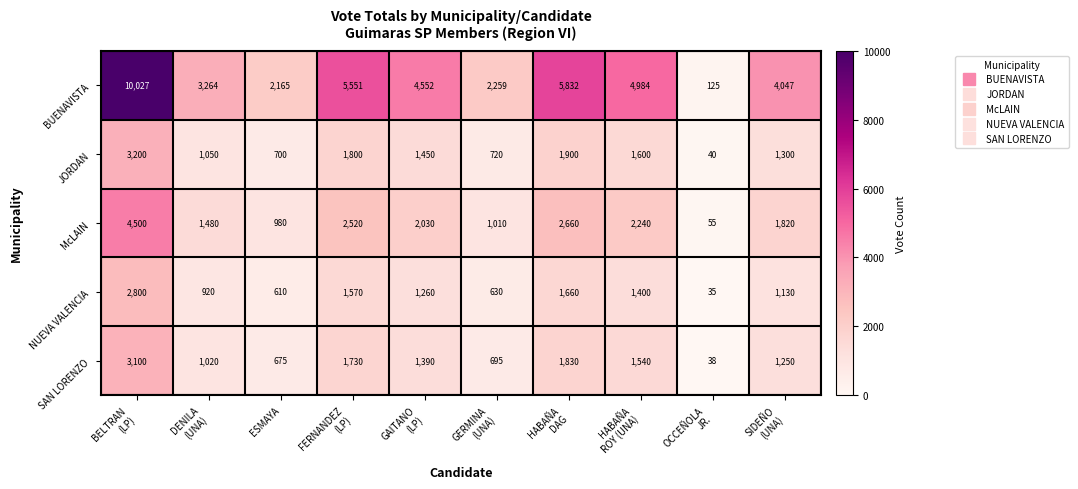

What is the average value of the BUENAVISTA series?

4281